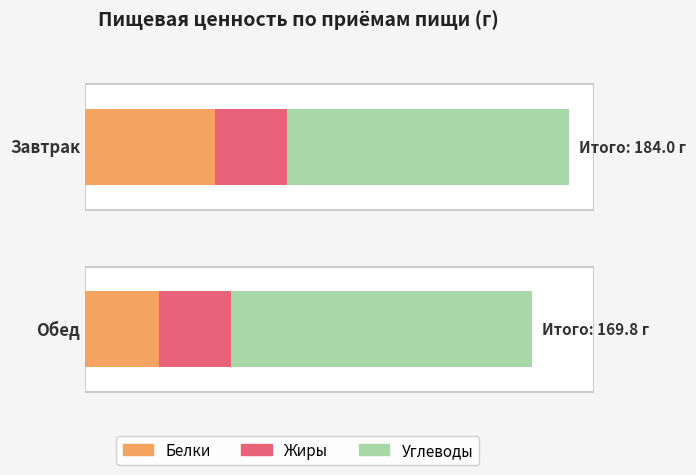

What position from the left is Обед?

2